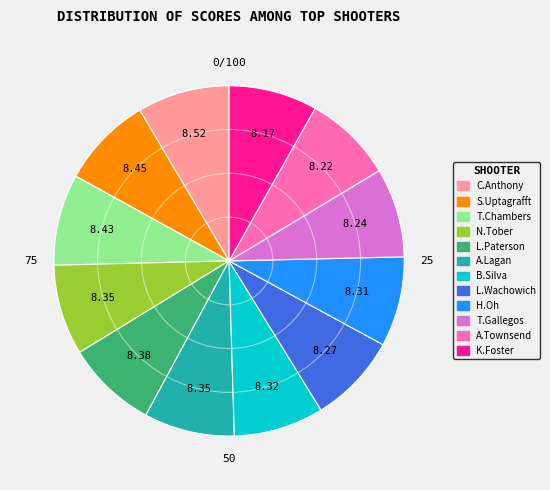

Is there any slice that represents more than half of the pie?

No